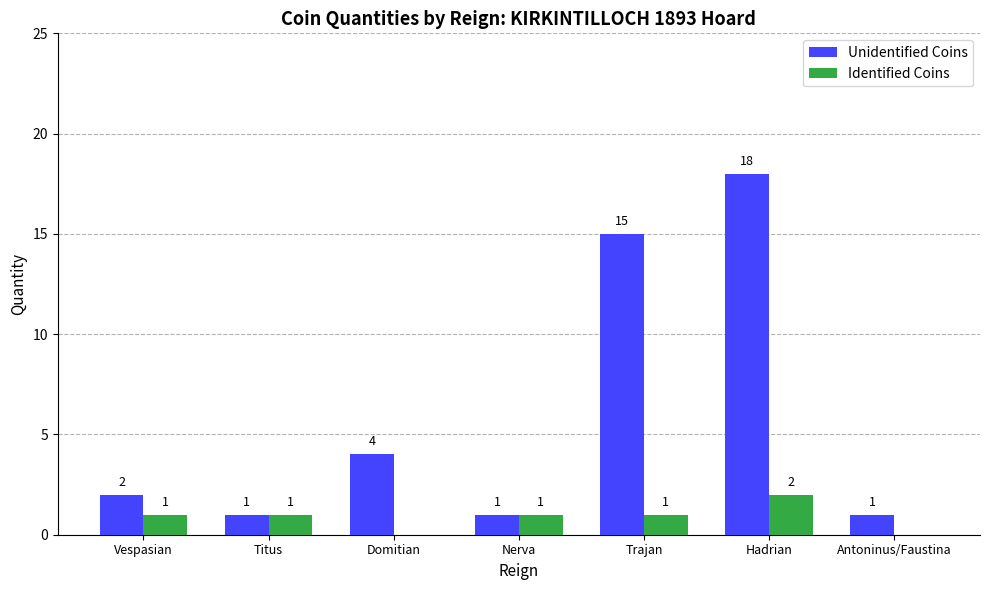

Is the value of Identified Coins at Antoninus/Faustina greater than the value of Unidentified Coins at Domitian?

No